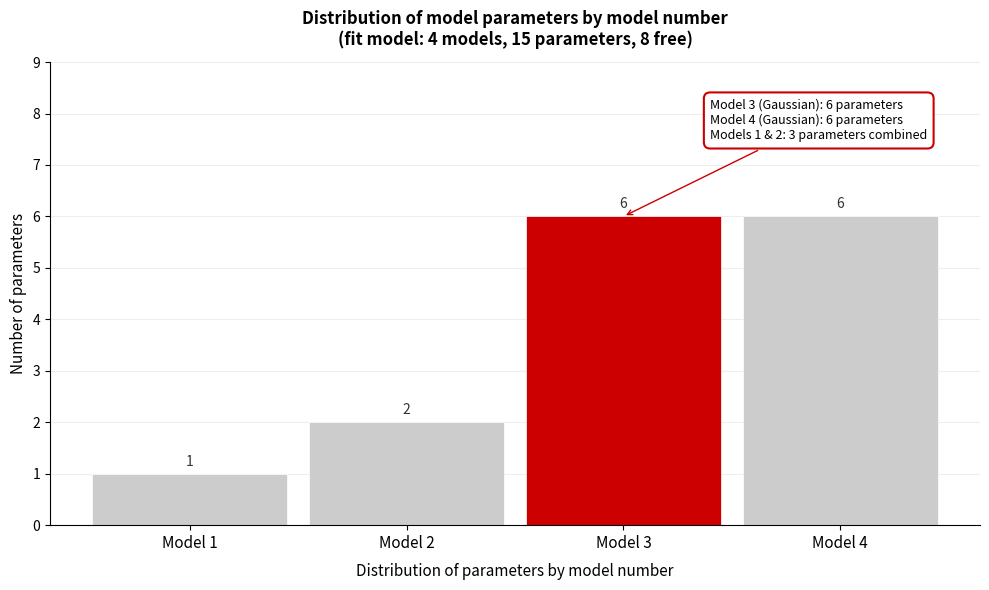

Reading right to left, extract all data points from this chart.

Model 4=6	Model 3=6	Model 2=2	Model 1=1